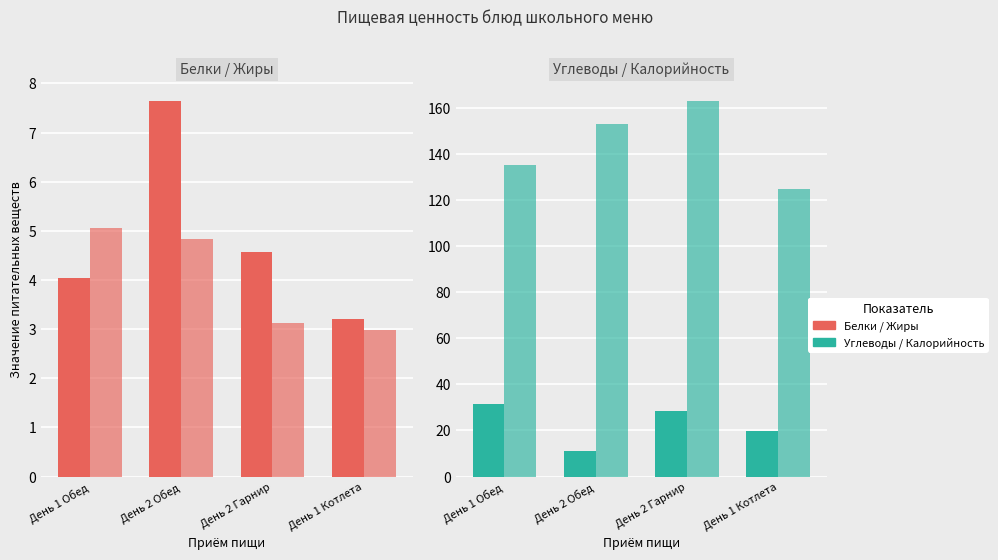

What is the approximate value of Жиры at День 2 Гарнир?

3.1